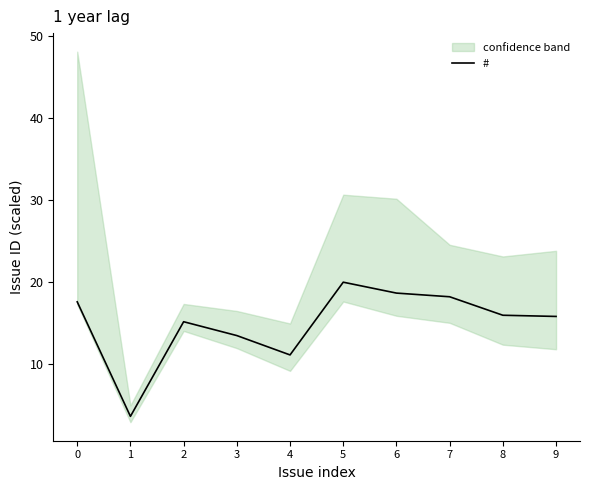

What is the difference between the second highest and second lowest values?

7.5